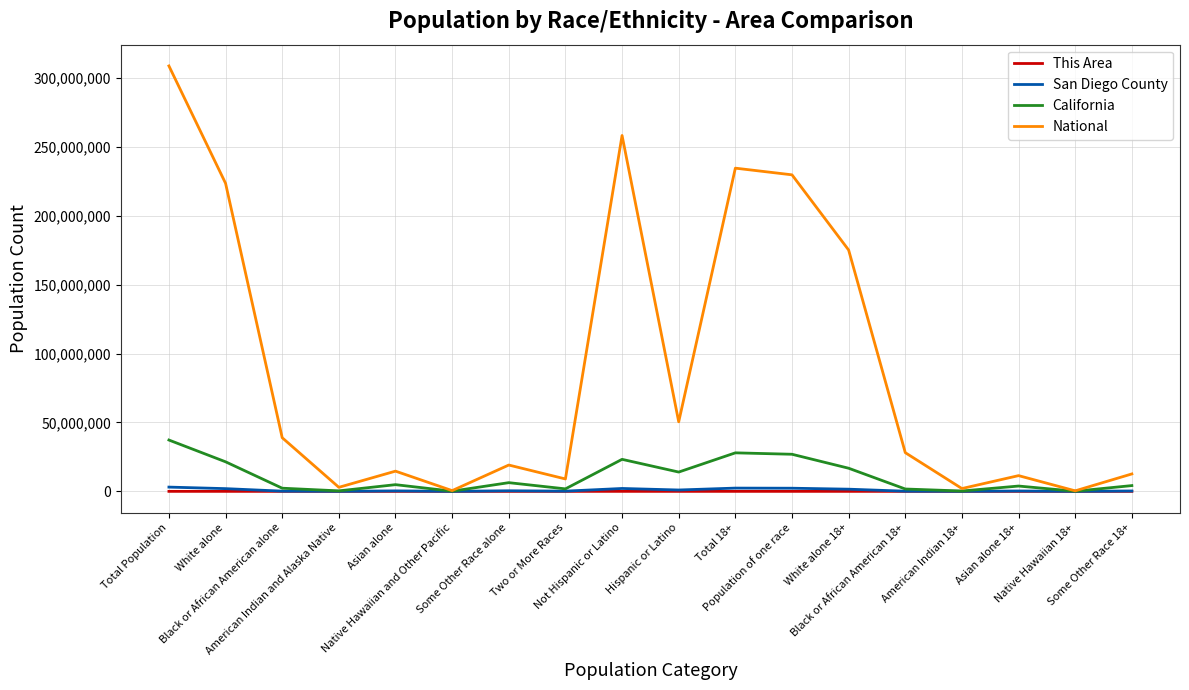

Which series has the largest range (max minus min)?

National